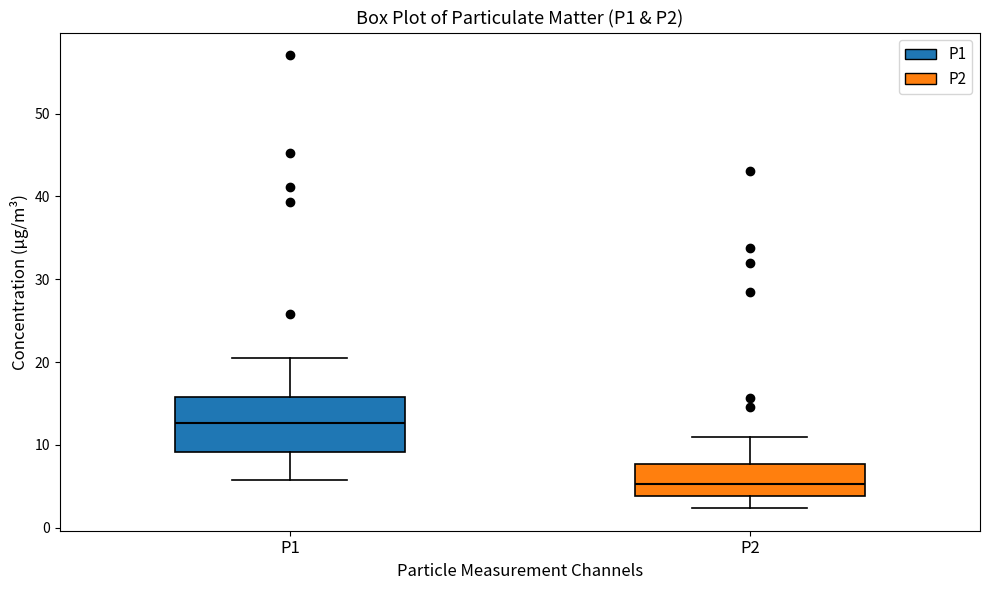

Where is the upper edge of the box for P2 on the y-axis? The values are not printed on the chart, so give them approximately, as read against the axis.

8